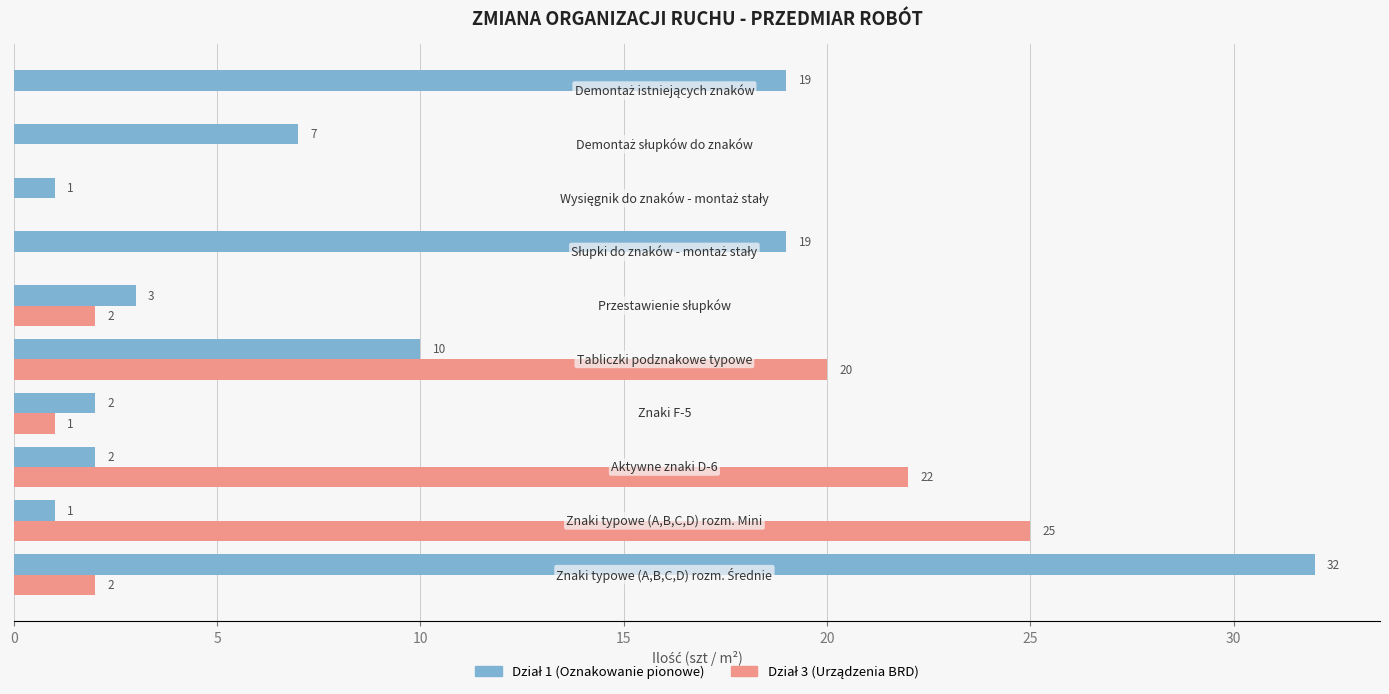

How many distinct data groups are displayed?

2